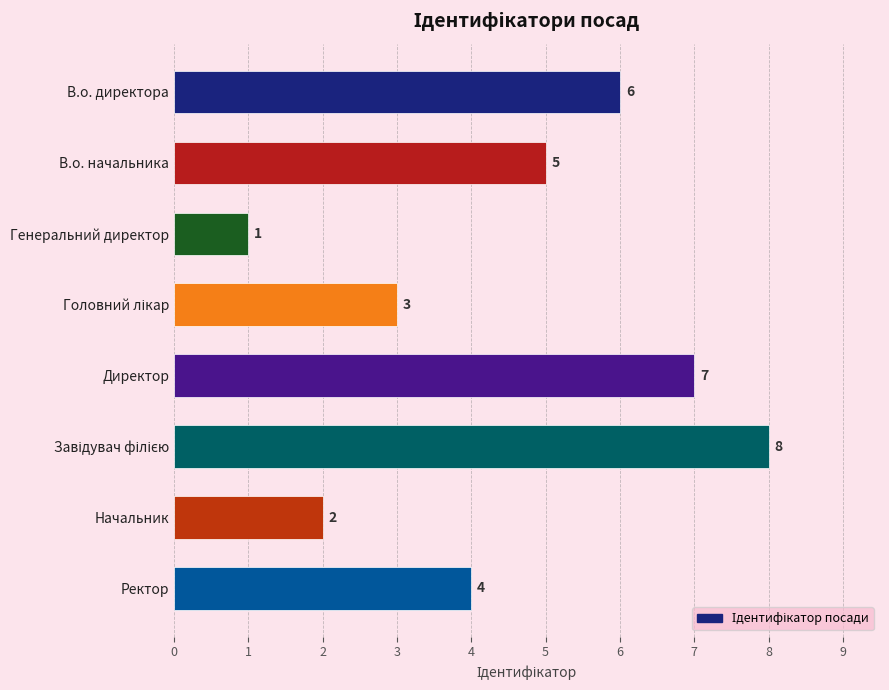

Reading bottom to top, transcribe all the data shown in this chart.

4	2	8	7	3	1	5	6